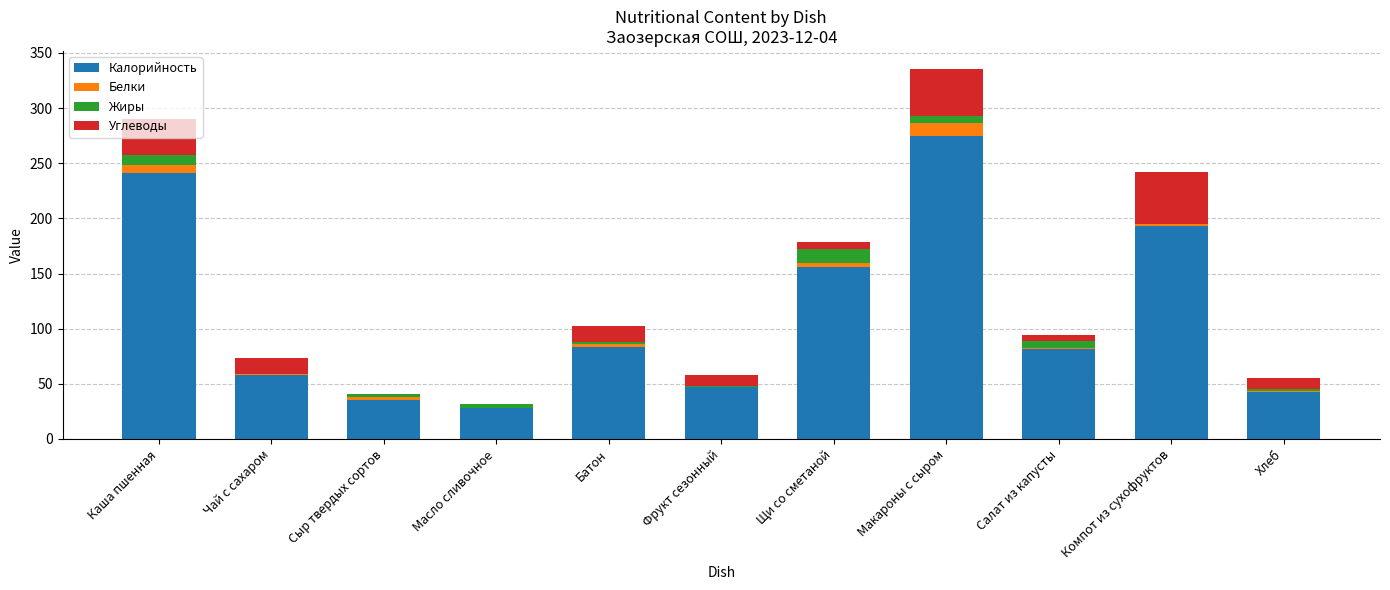

At which label does Калорийность reach its peak?

Макароны с сыром